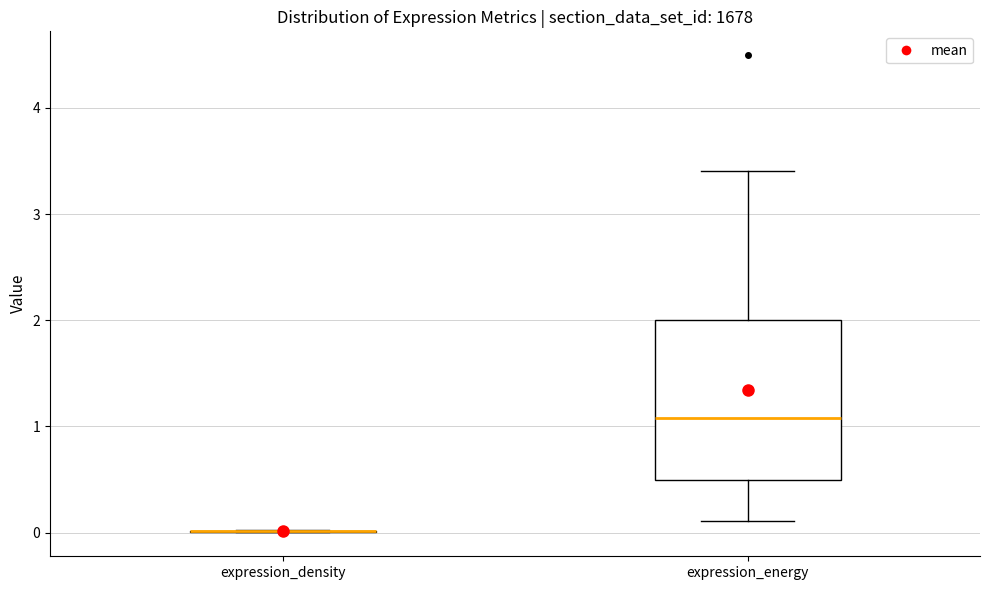

Reading left to right, transcribe this box plot: for each box, give where its median line is, the range the box spans, and where its two whiskers end, as read against the y-axis. The values are not printed on the chart, so give them approximately, as read against the axis.

expression_density: box collapsed to a line at 0.0, whiskers 0.0 to 0.0
expression_energy: median 1.1, box 0.5 to 2.0, whiskers 0.1 to 3.4